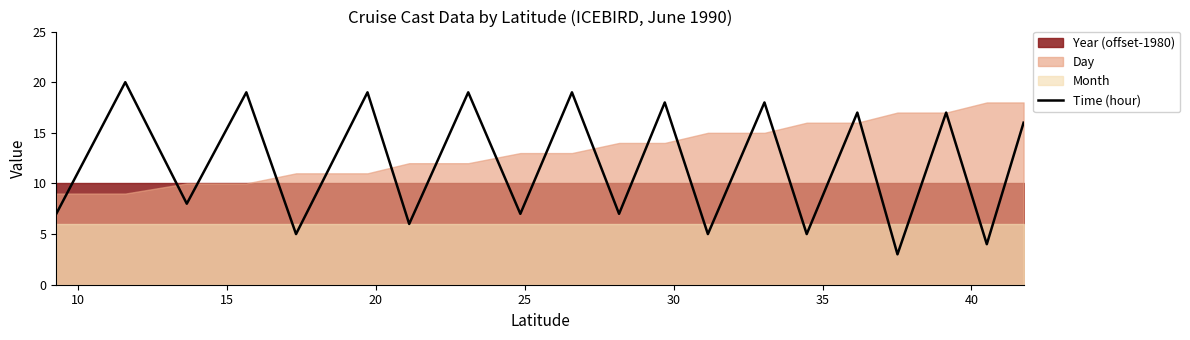

Does the chart have visible grid lines?

No